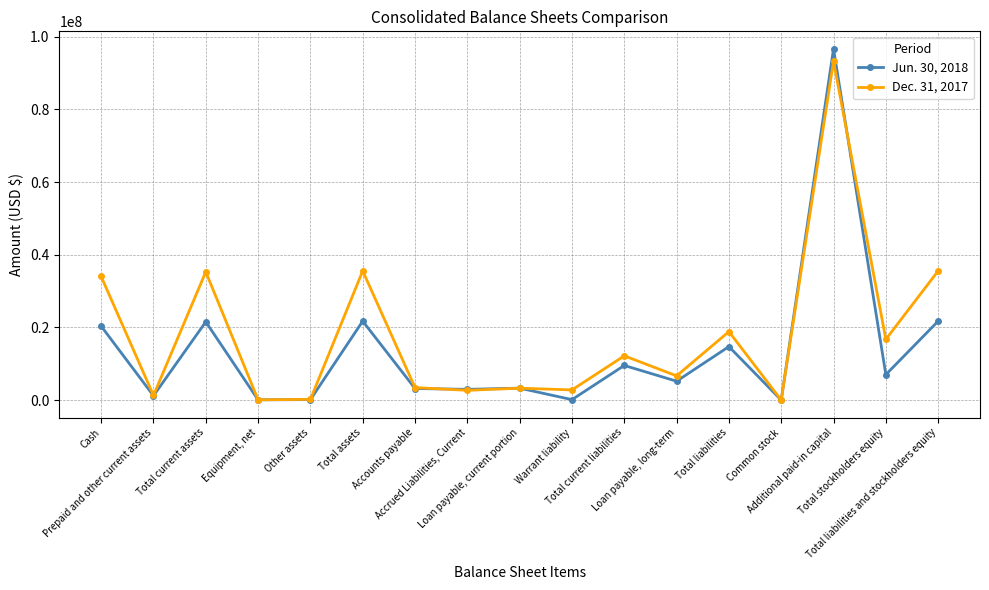

True or false: Jun. 30, 2018 has more than 0 interior local peaks.

True